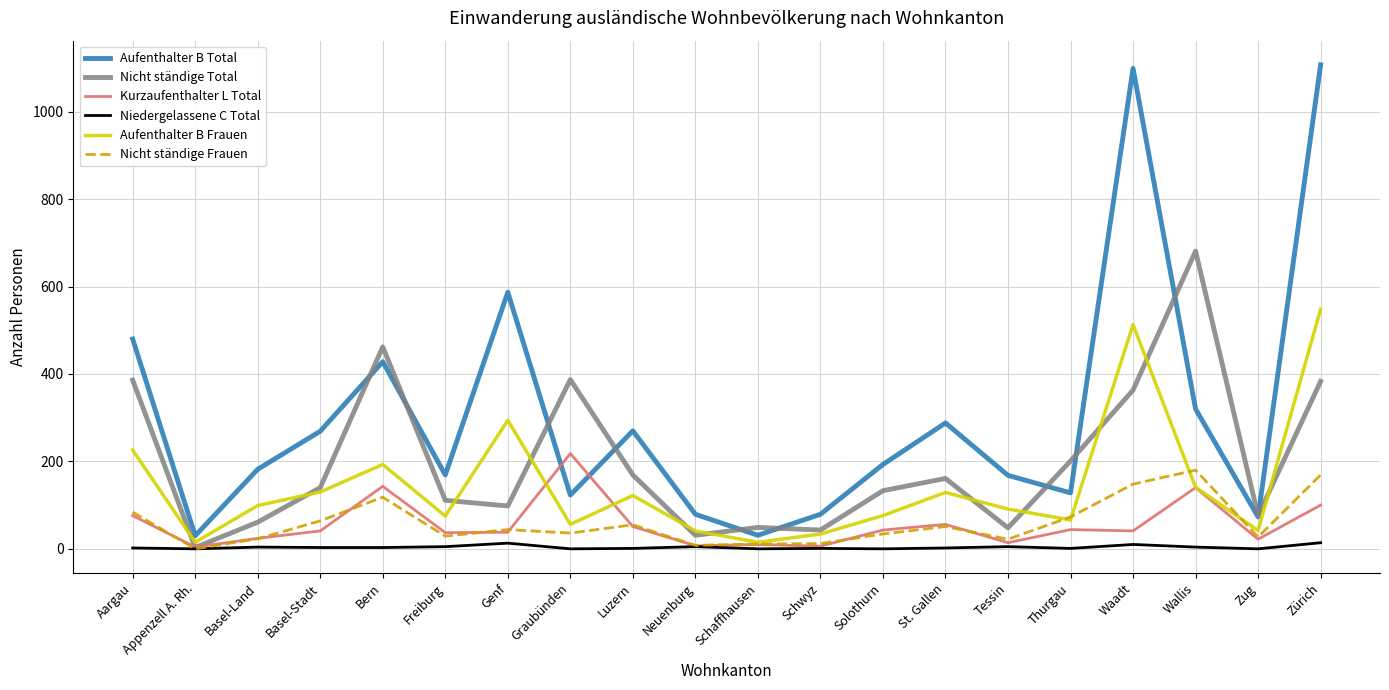

Where does the Aufenthalter B Frauen series first go above 99?

Aargau